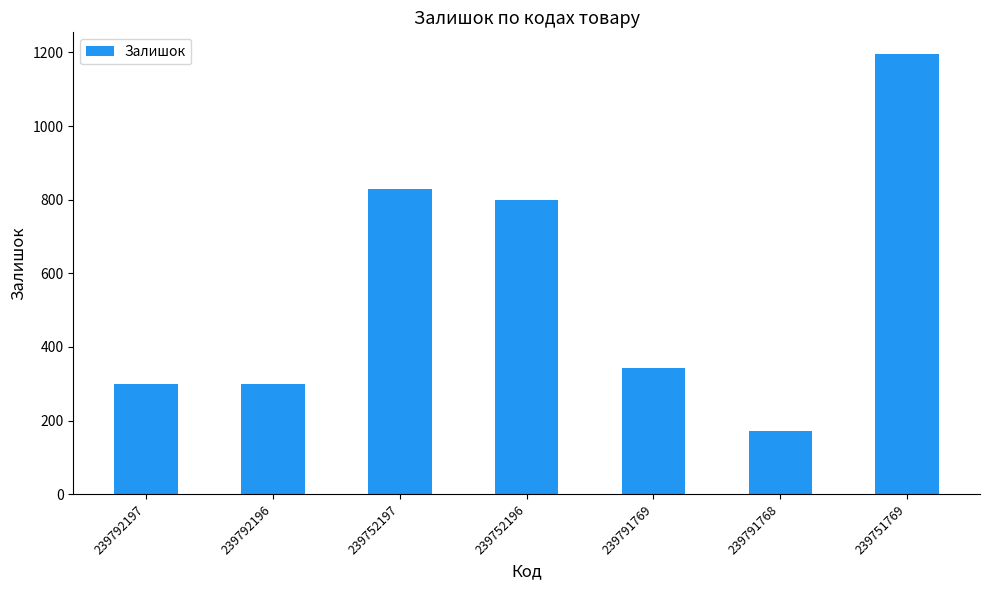

Reading left to right, transcribe all the data shown in this chart.

300	300	830	798	344	173	1195